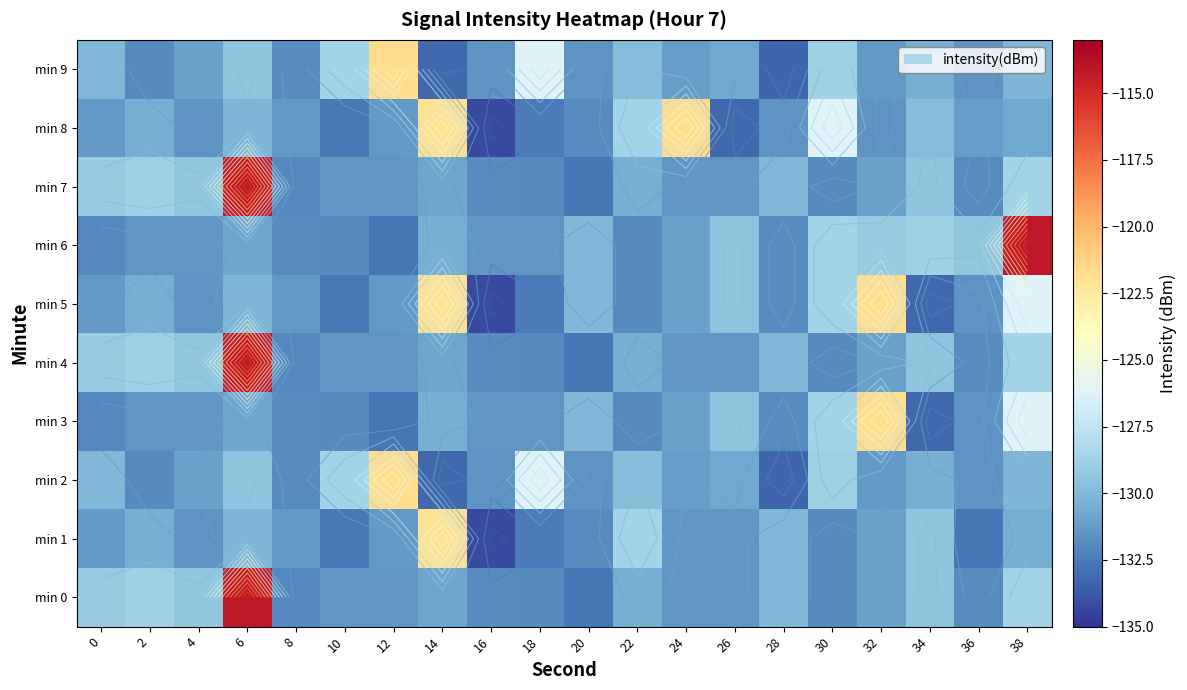

What value does the min 1 series have at 18?

-132.6